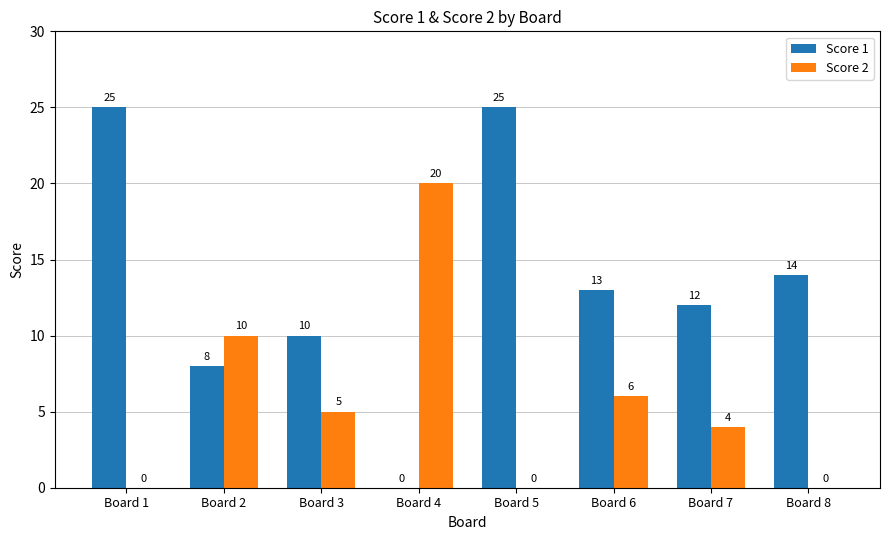

Which series has the widest spread of values?

Score 1